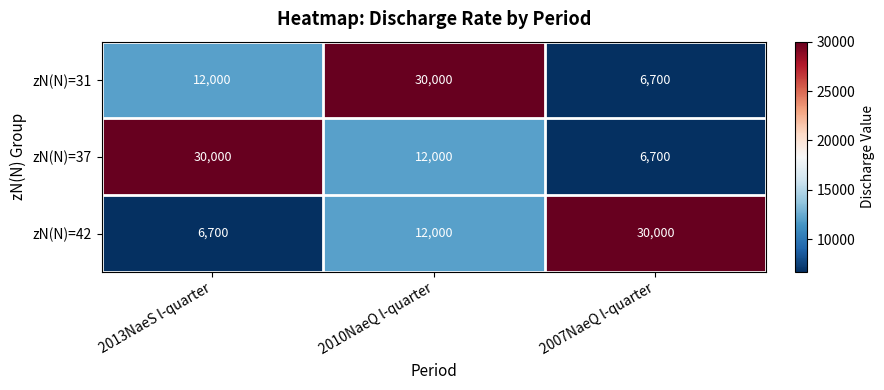

Where is zN(N)=31 nearest to the value 18350?

2013NaeS l-quarter